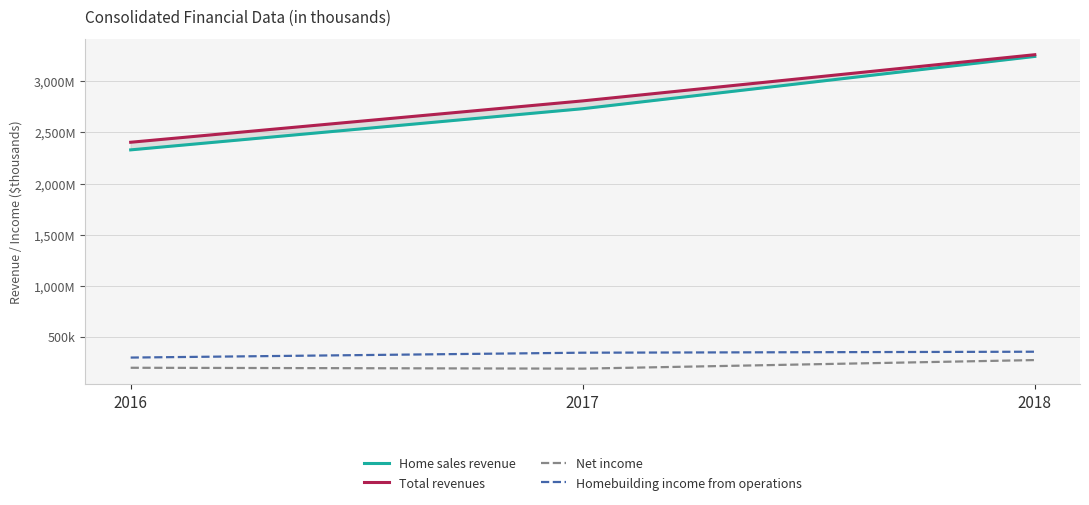

Which series has the largest total across all categories?

Total revenues